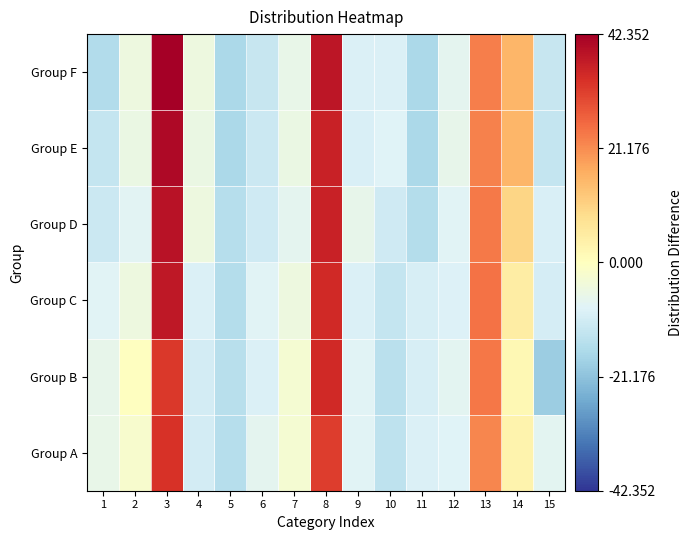

At how many categories does at least one series exceed 16?

3